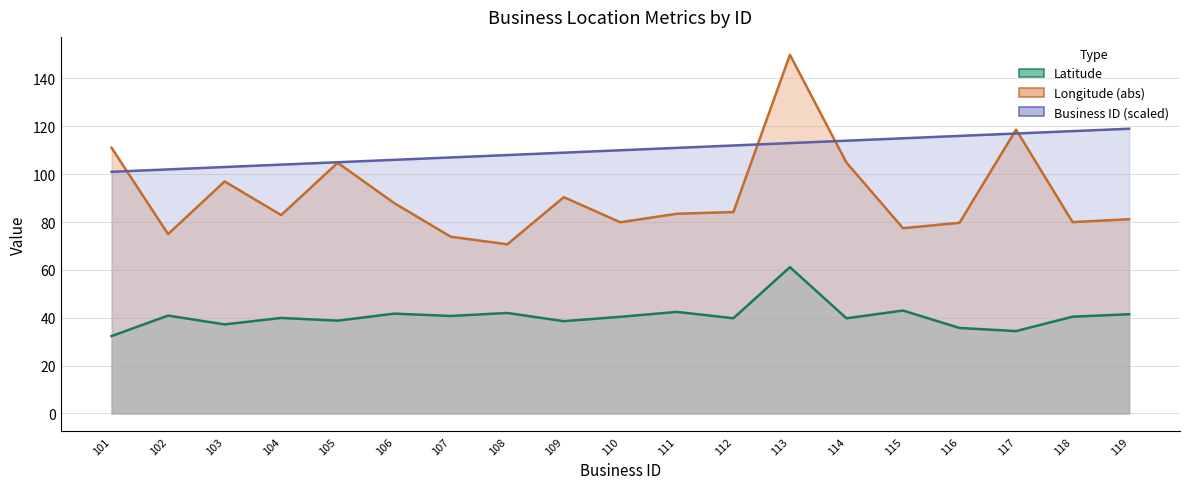

What is the total value across all series at 110?

230.3